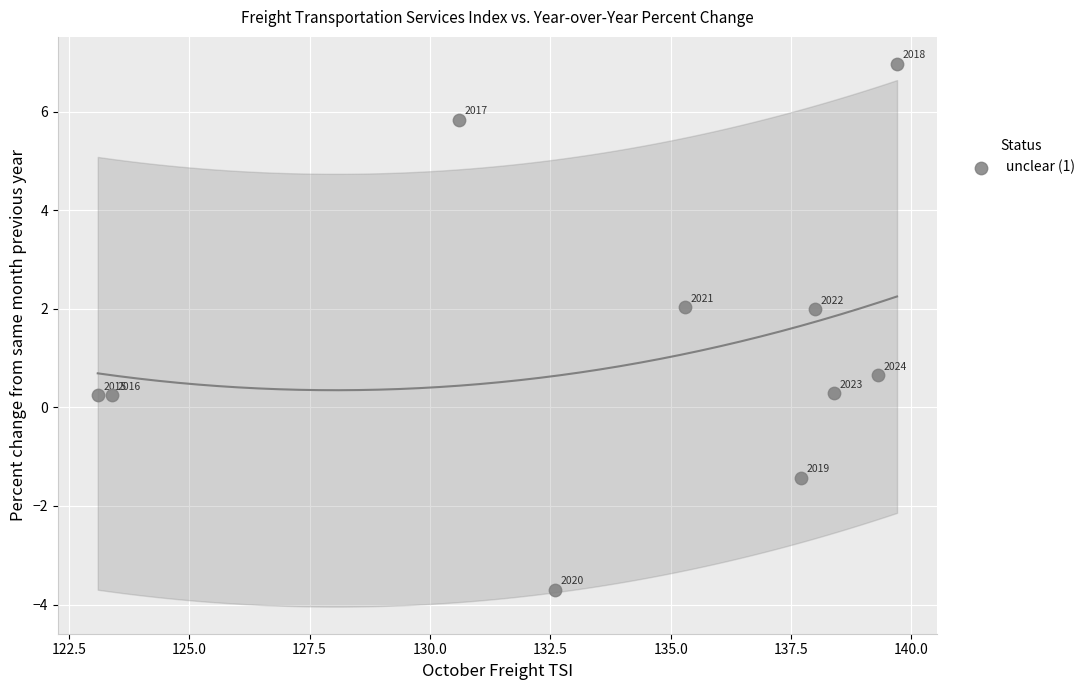

What Y value in the scatter plot is closest to 1?

0.7